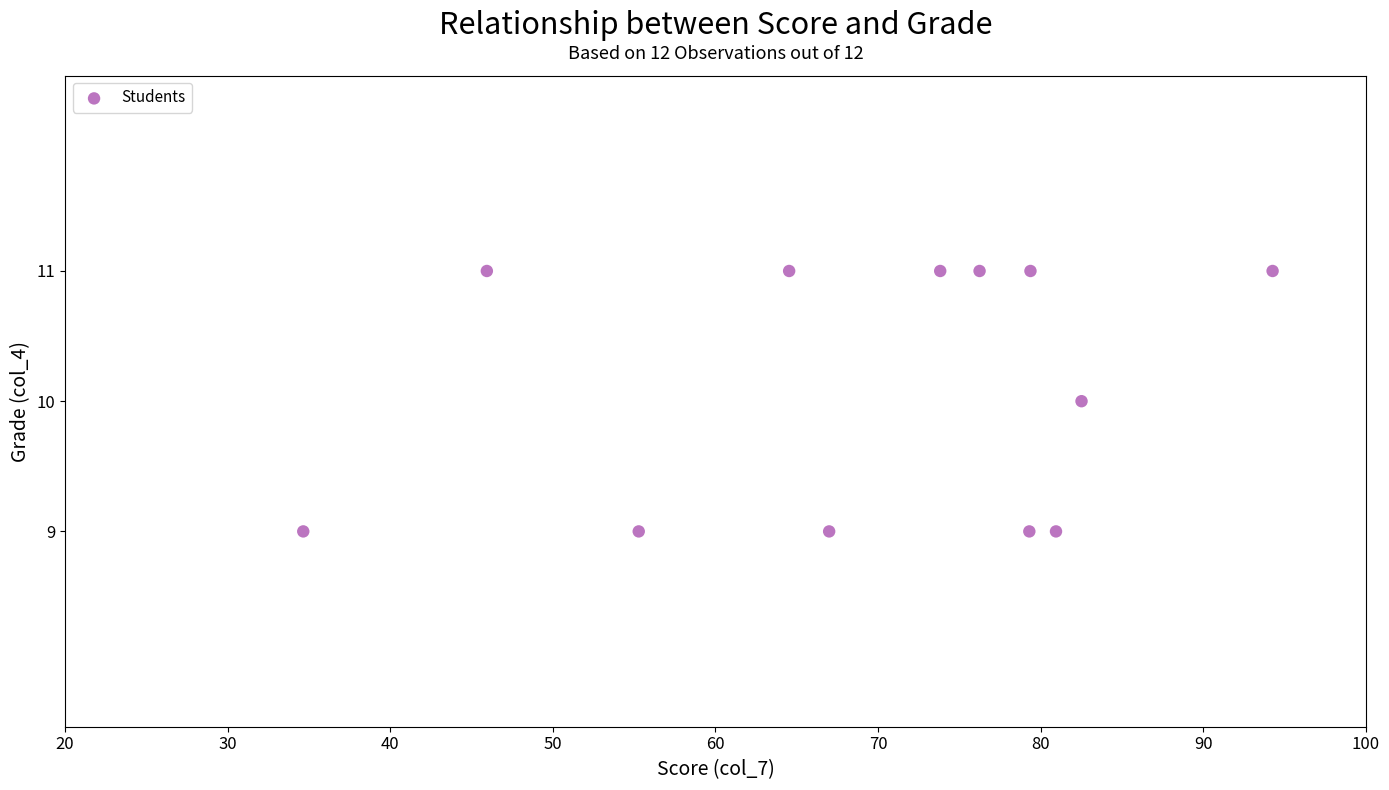

What is the average Y value?

10